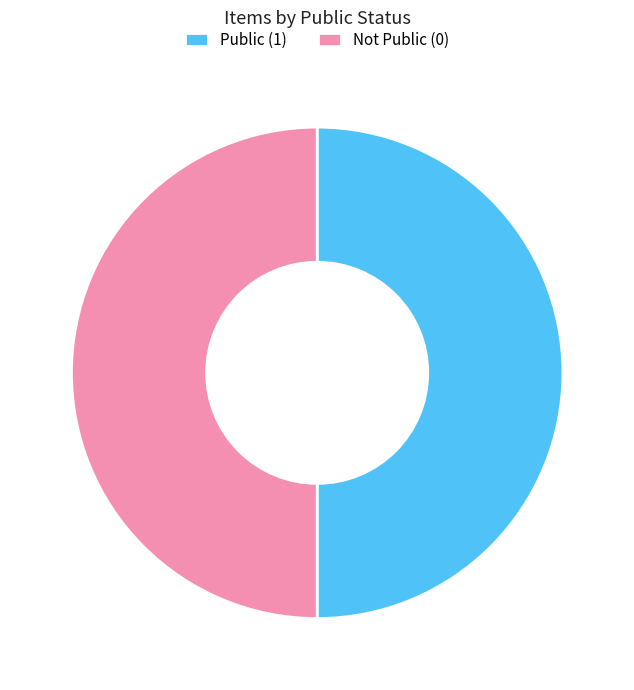

Is the sum of Not Public (0) and Public (1) greater than half?

Yes